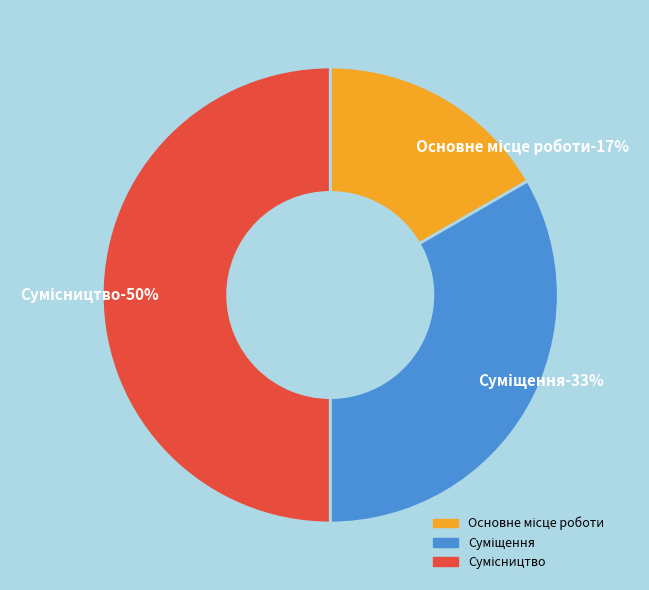

What percentage is the Основне місце роботи slice, to the nearest percent?

17%